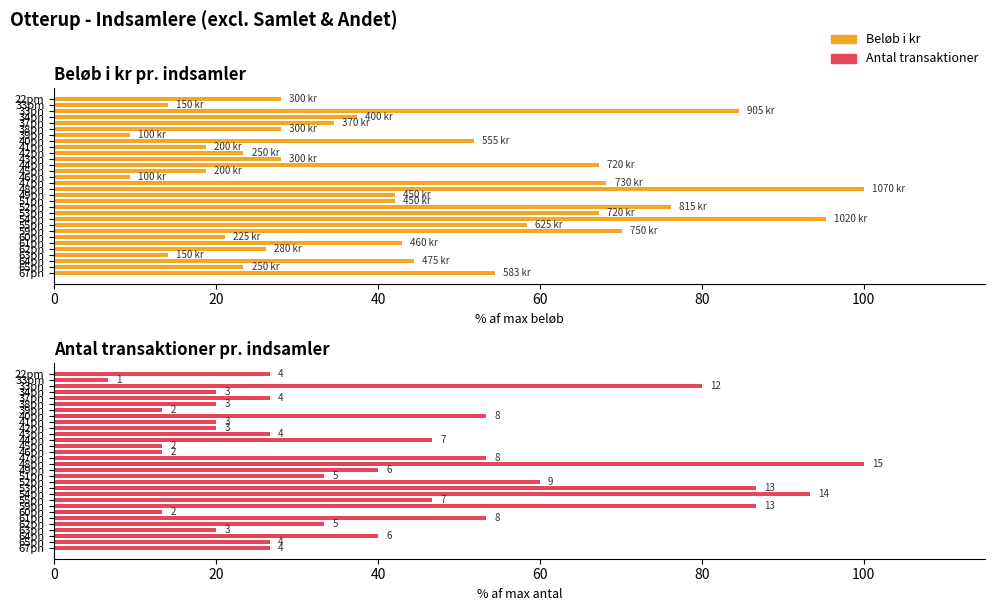

Between 55pn and 61pn, which series saw the biggest shift?

Beløb i kr